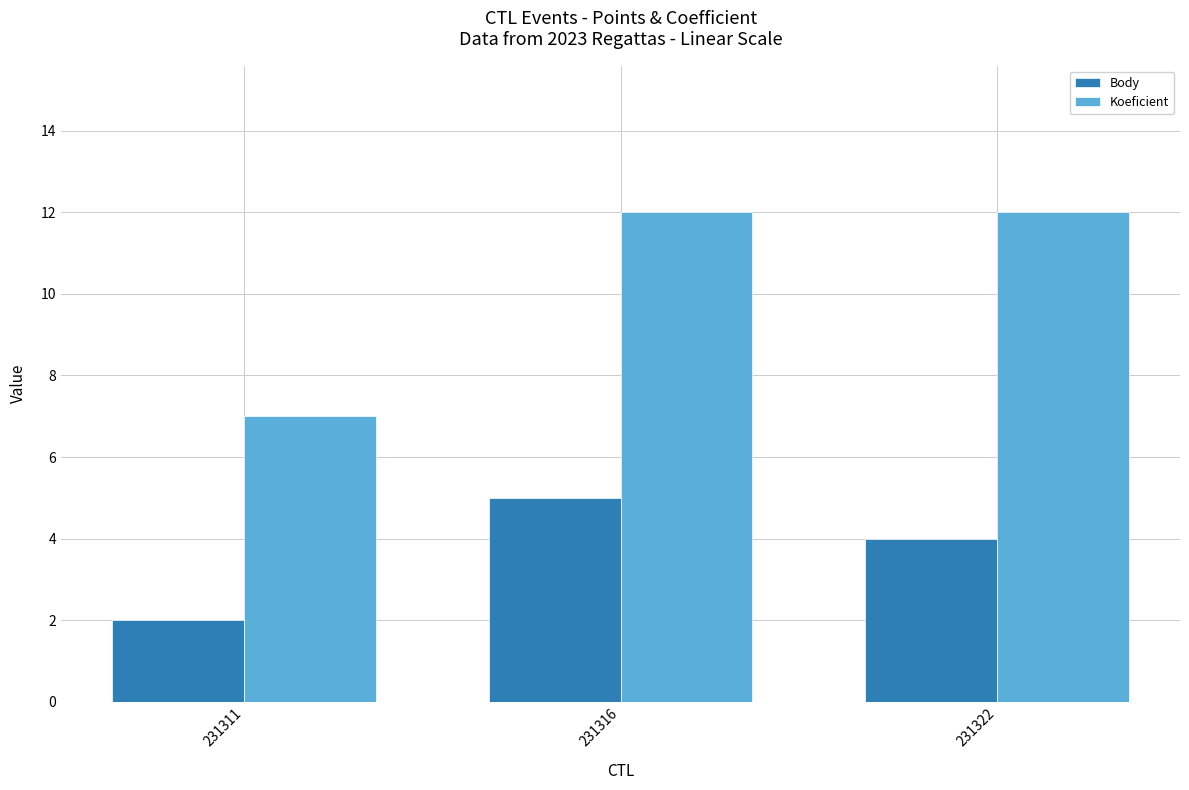

What is the approximate value of Koeficient at 231316?

12